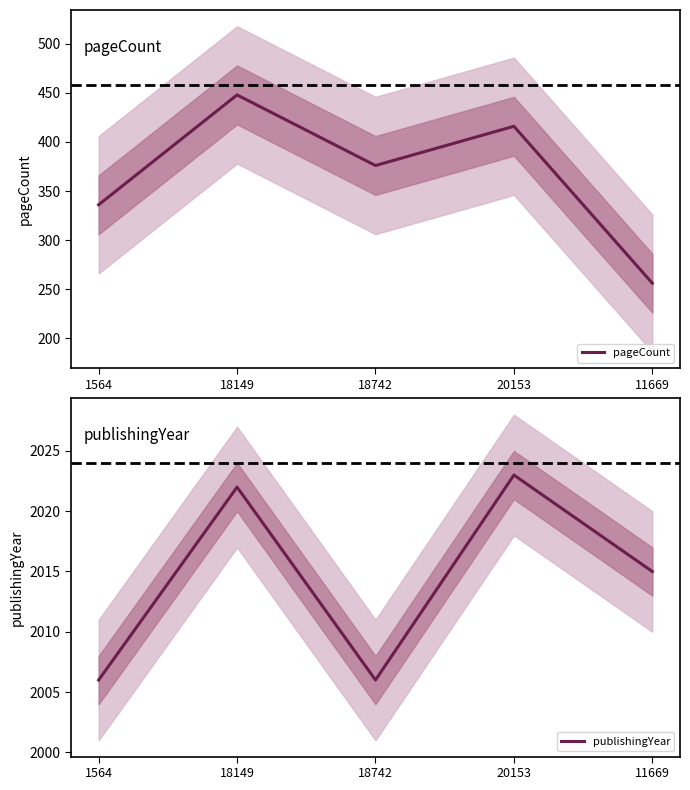

What is the label of the 5th point from the left?

11669